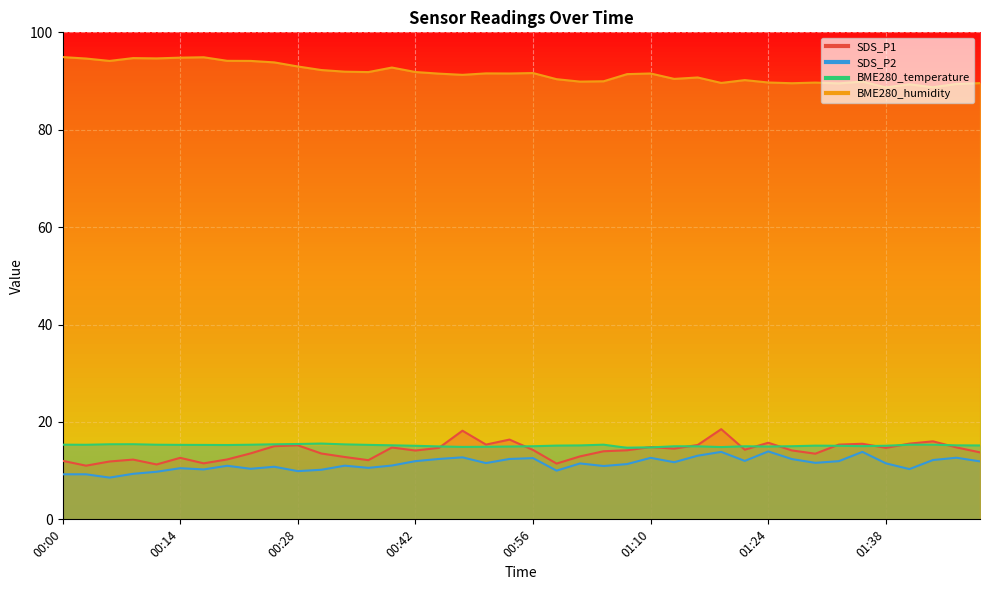

True or false: SDS_P2 has more than 2 interior local peaks.

True